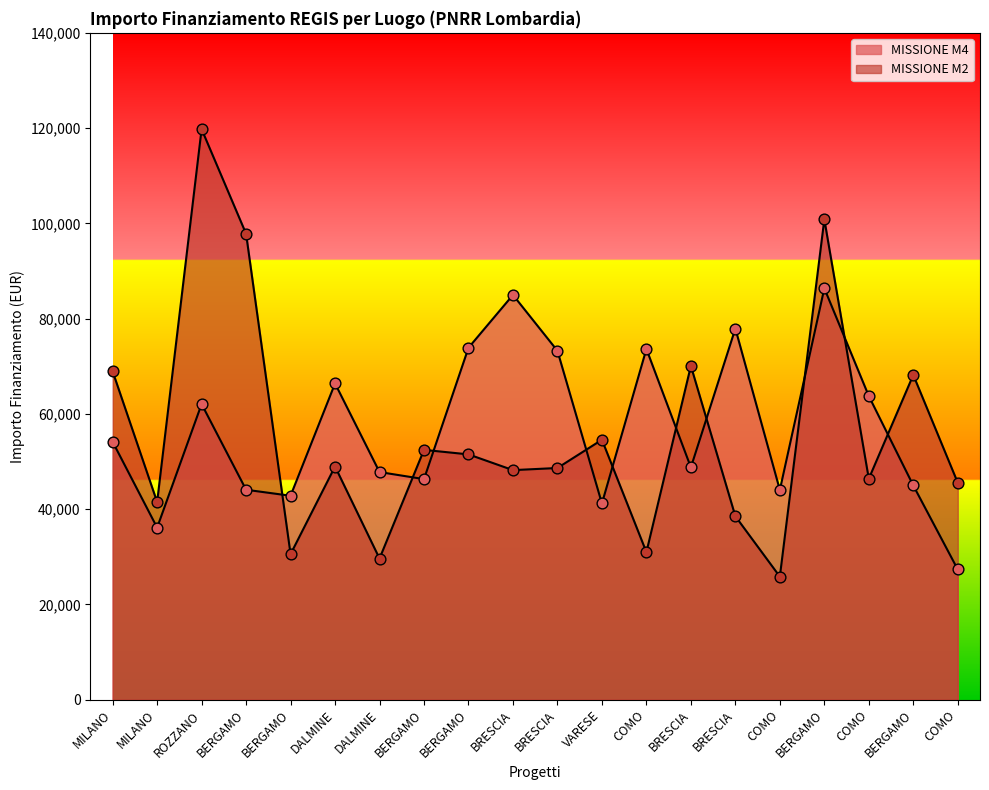

At how many categories does at least one series exceed 41555?

19